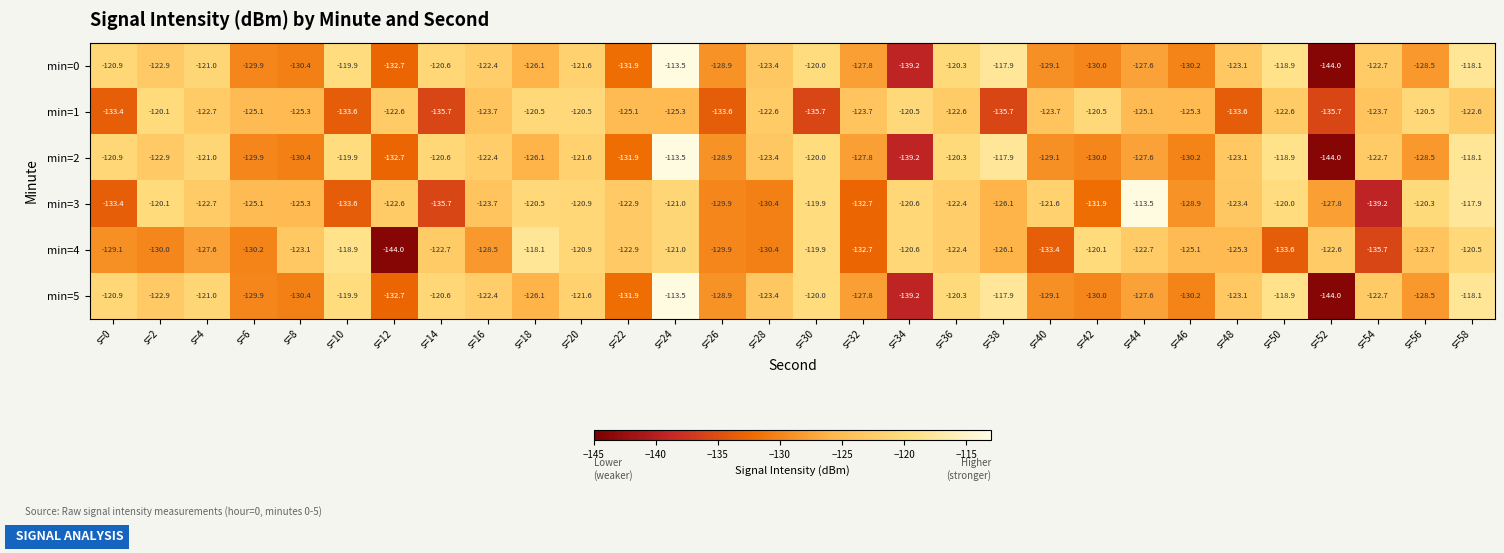

What value does the min=4 series have at s=14?

-122.7